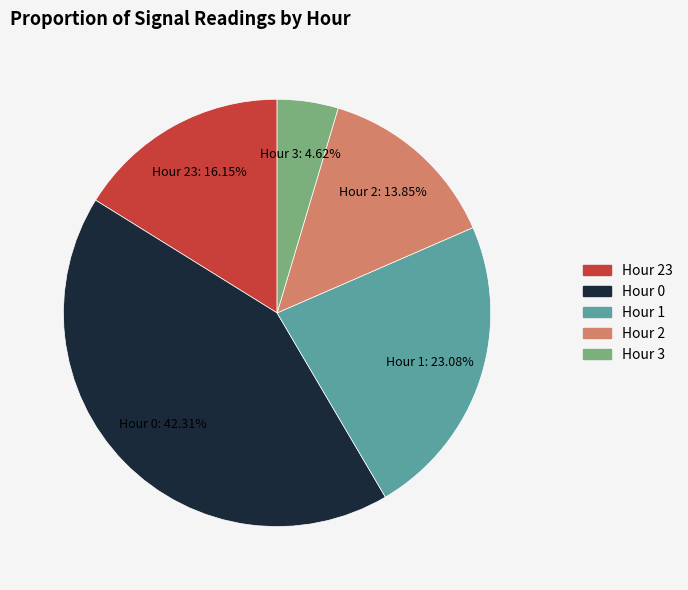

True or false: Hour 0 accounts for 42% of the total.

True